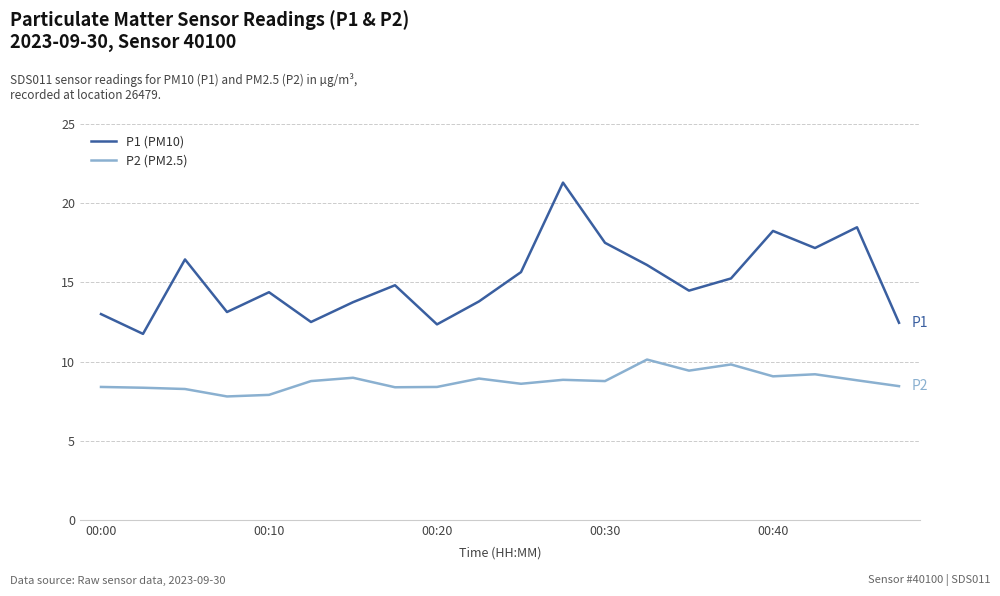

Which series has the widest spread of values?

P1 (PM10)